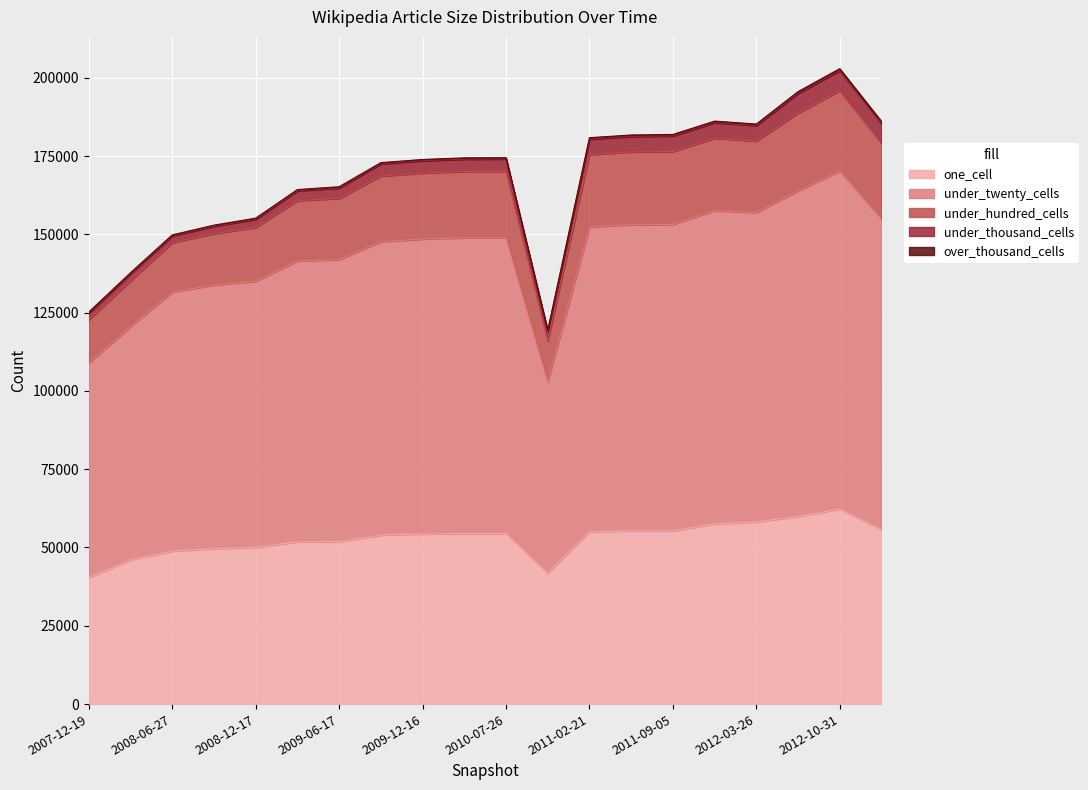

What is the label of the 6th point from the right?

2011-09-05